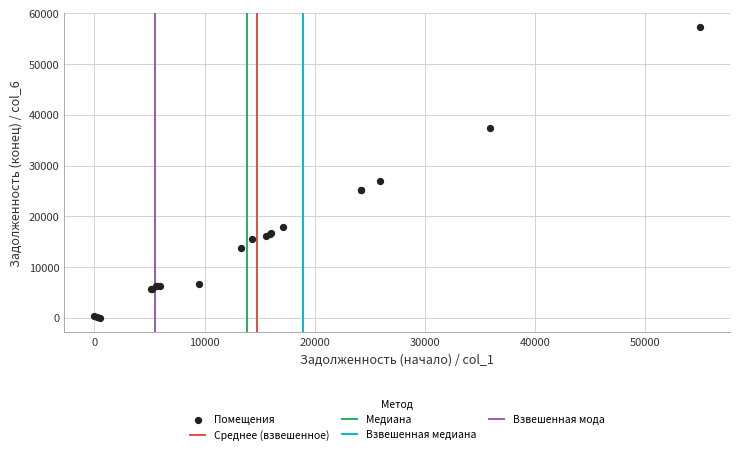

What Y value in the scatter plot is closest to 28629?

26970.9